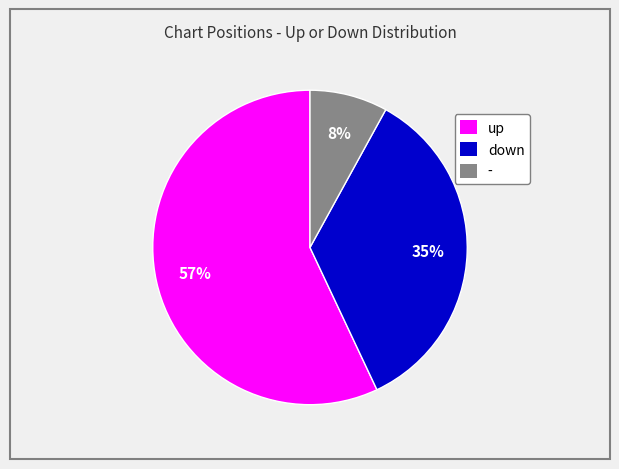

True or false: - accounts for 1% of the total.

False